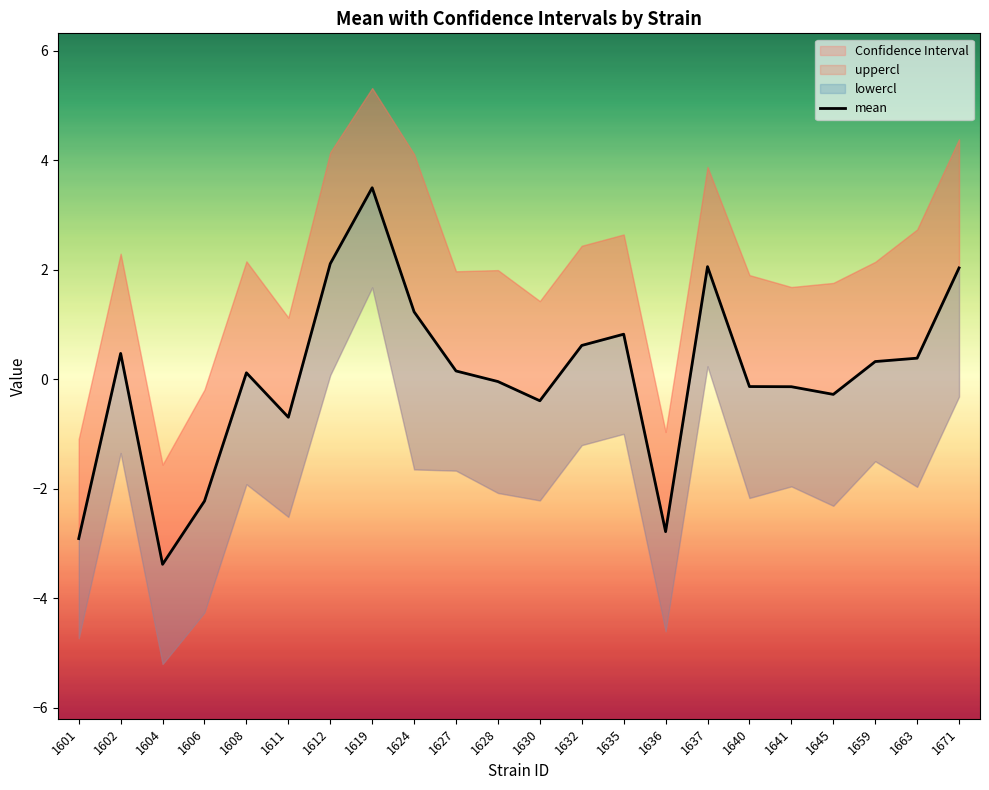

How many lines are shown in the chart?

1